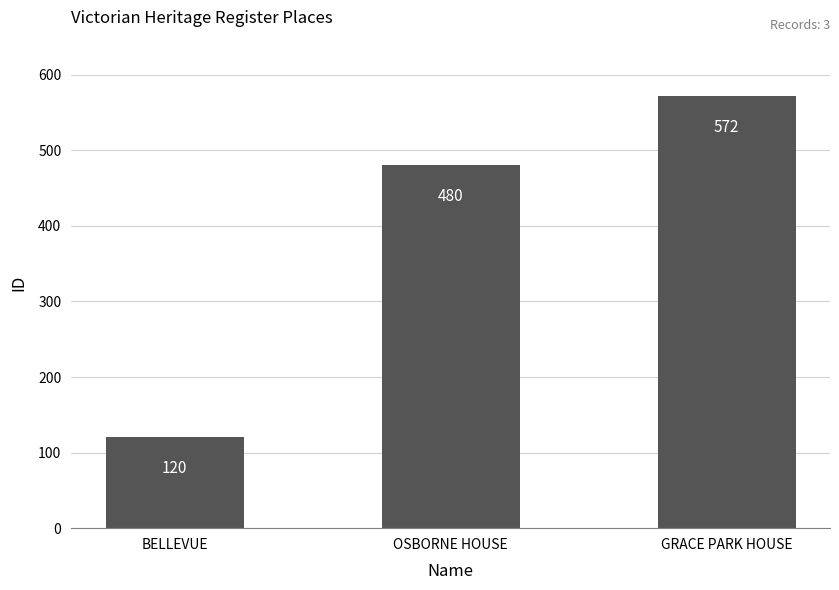

List the labels in order of value, largest first.

GRACE PARK HOUSE, OSBORNE HOUSE, BELLEVUE